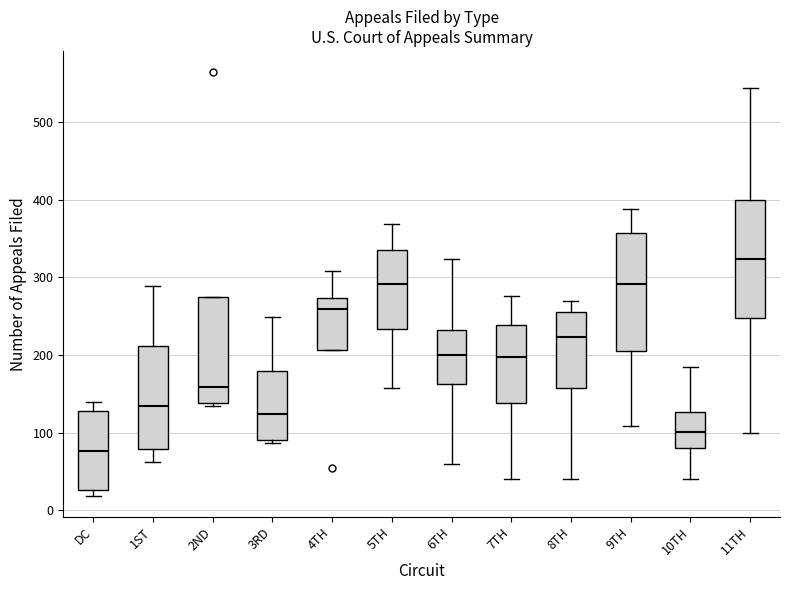

Which box's median line is the highest?

11TH